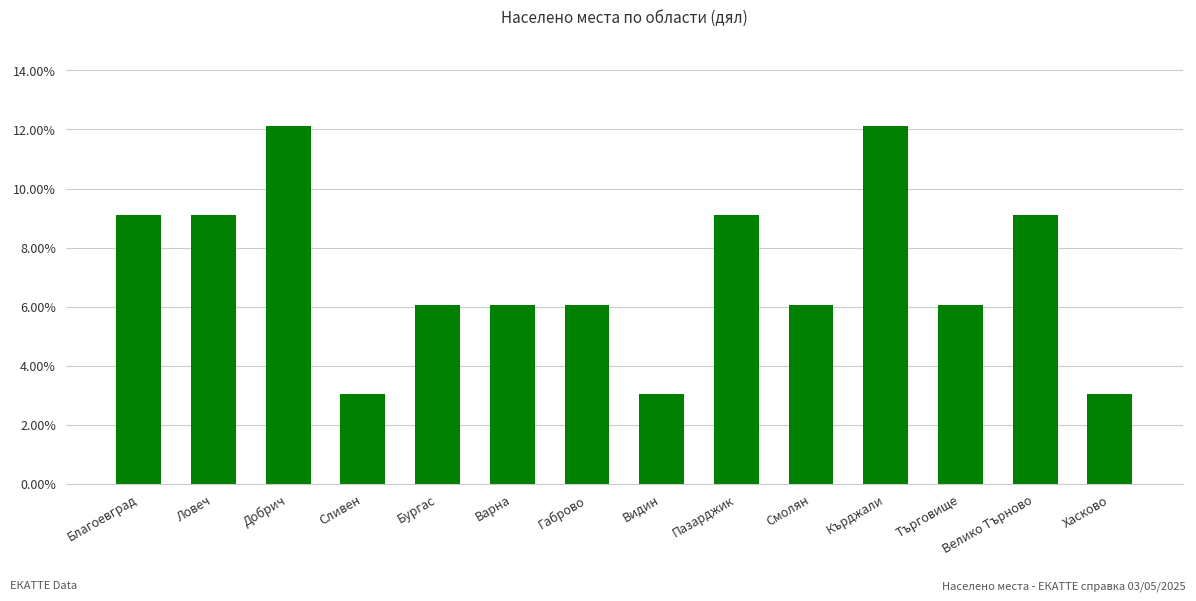

Rank the categories by value from lowest to highest.

Сливен, Видин, Хасково, Бургас, Варна, Габрово, Смолян, Търговище, Благоевград, Ловеч, Пазарджик, Велико Търново, Добрич, Кърджали